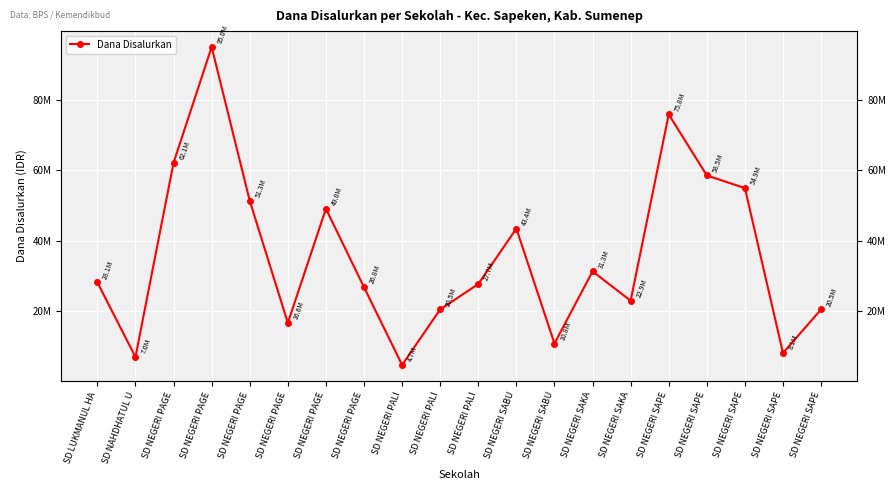

Between SD NEGERI PALI and SD NEGERI SAPE, which is larger?

SD NEGERI SAPE